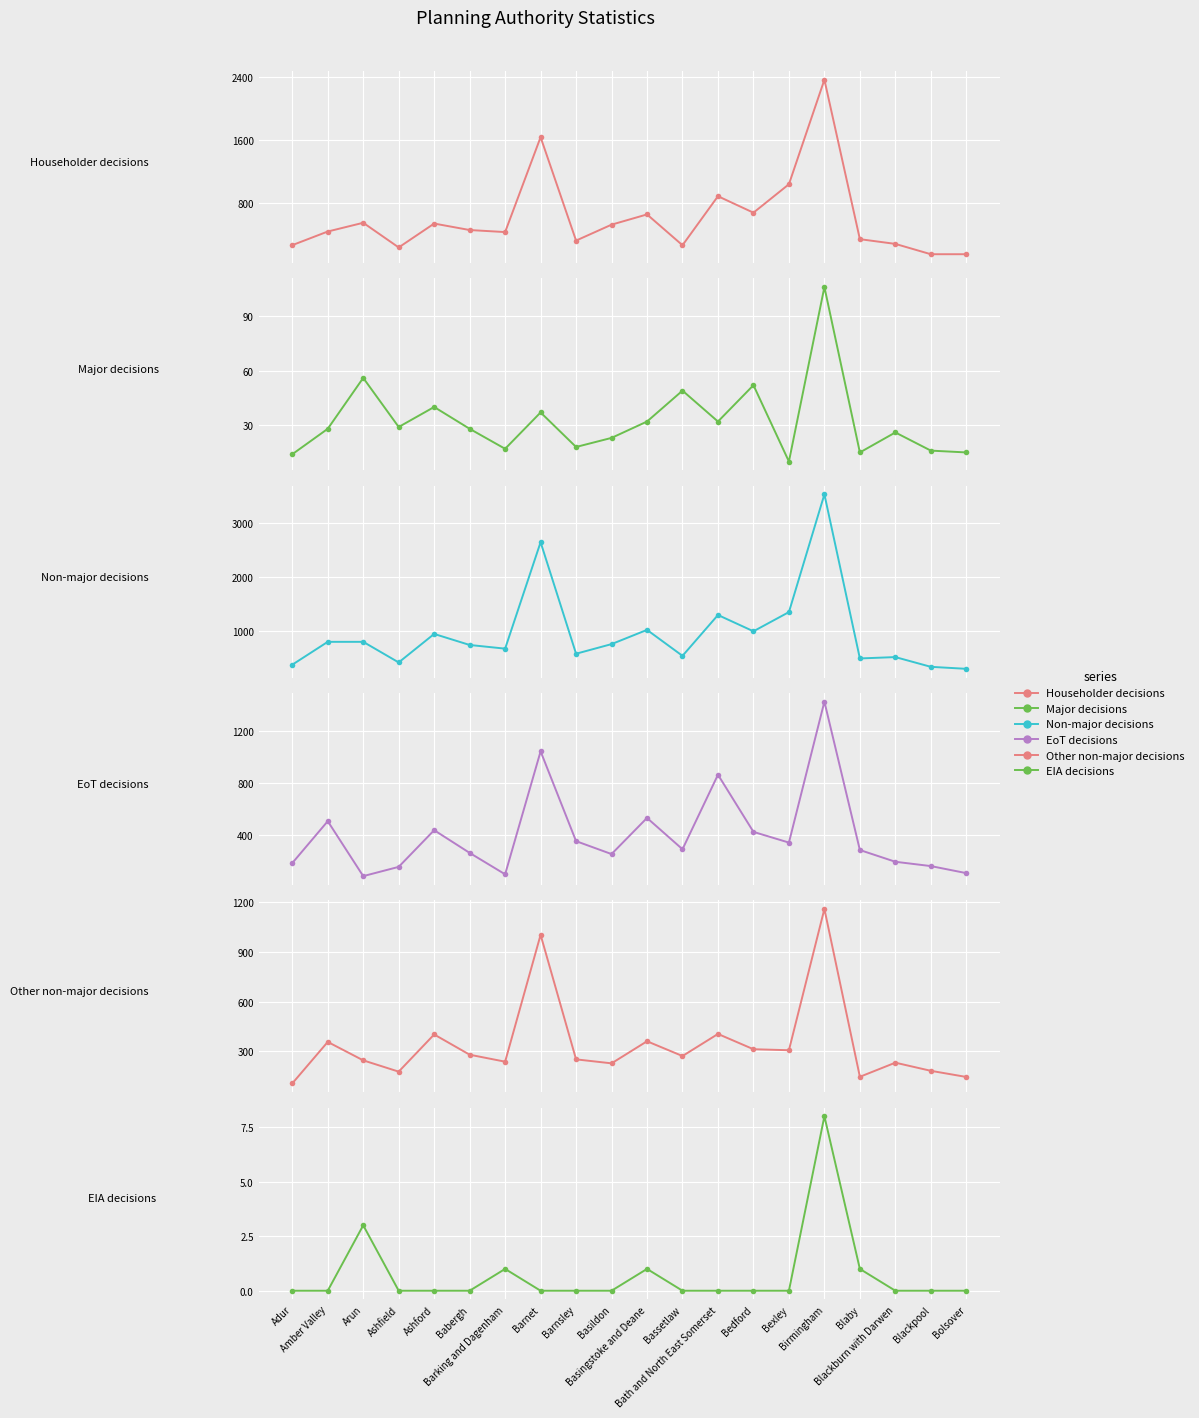

Is it true that Other non-major decisions equals 107 at Adur?

True